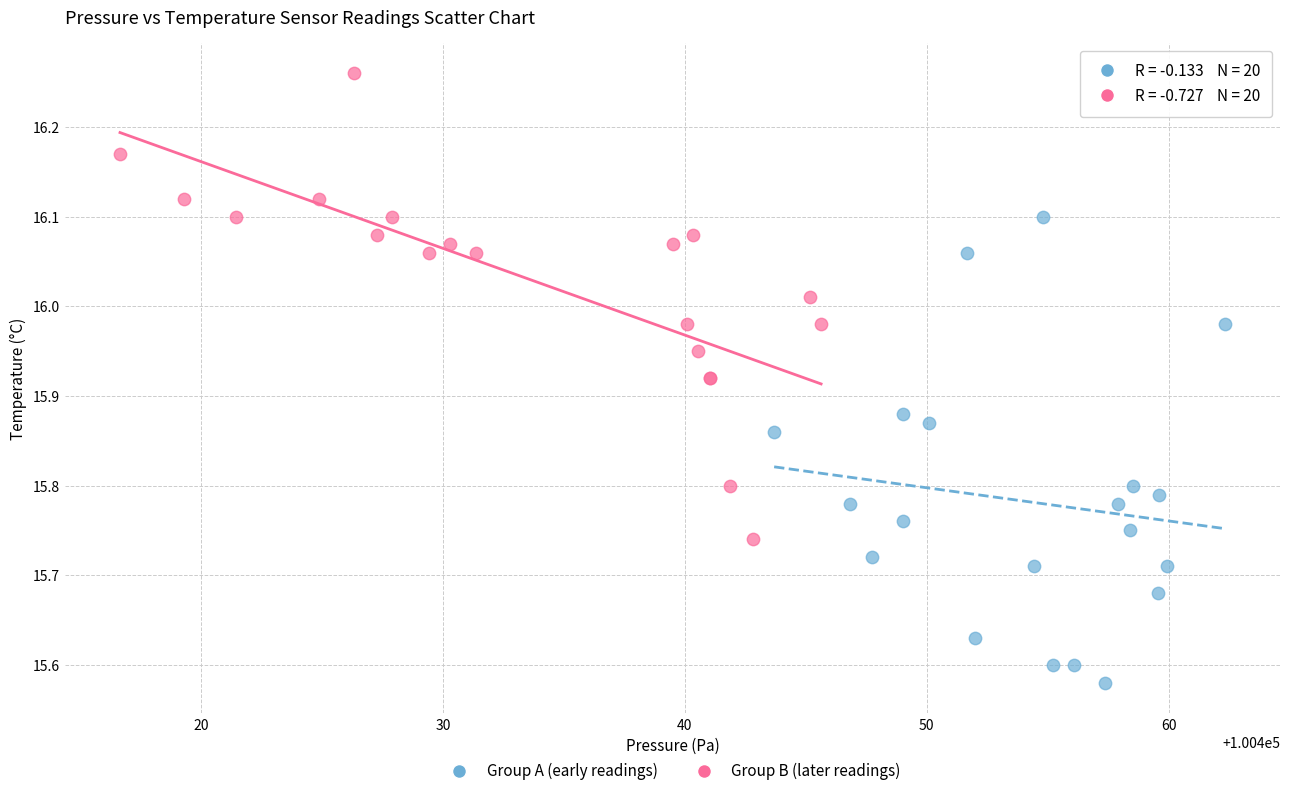

Which series contains the highest Y value?

Group B (later readings)